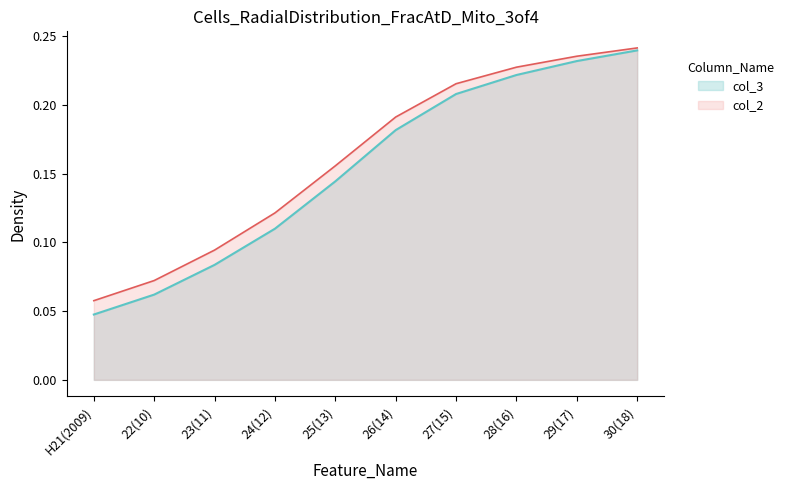

At which label does col_3 reach its peak?

30(18)